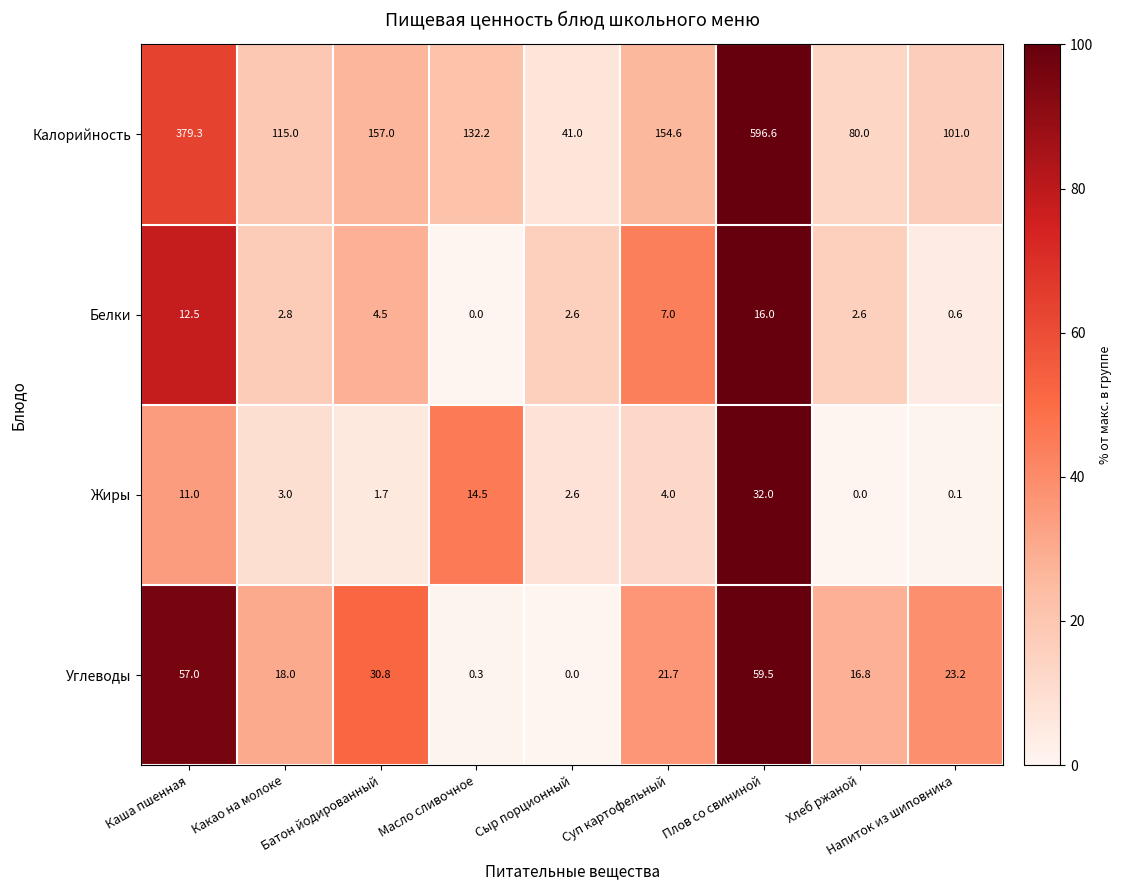

How many series are shown in this chart?

4